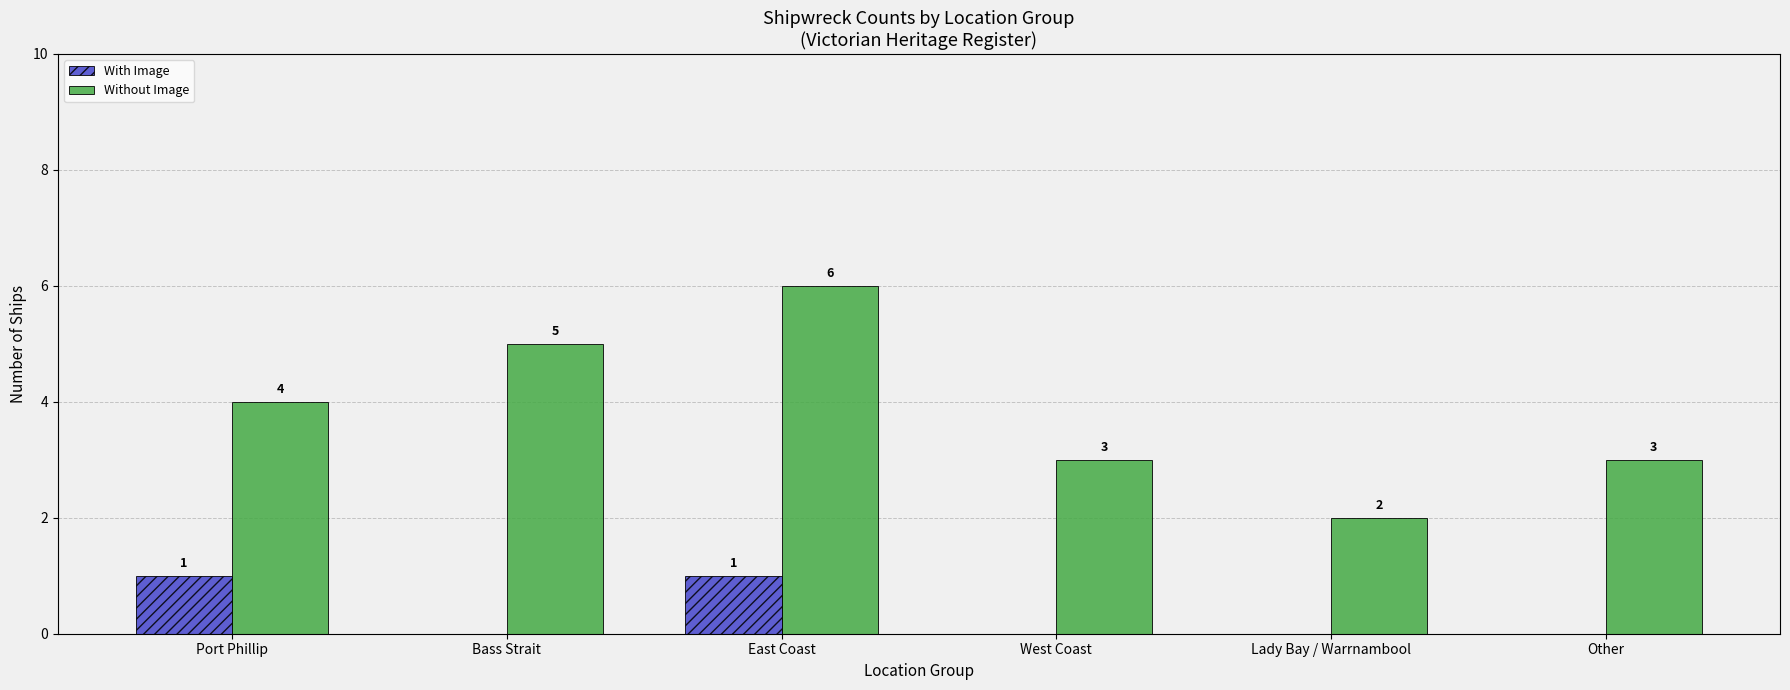

How many series are shown in this chart?

2